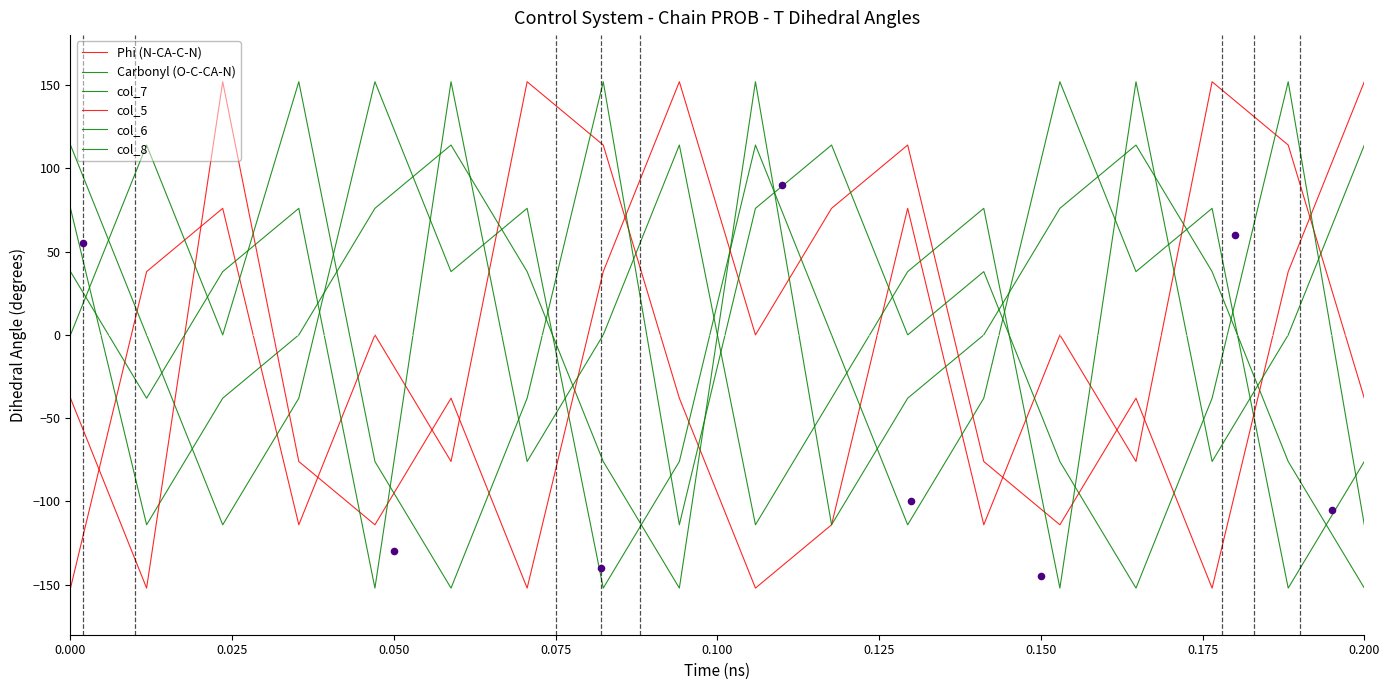

Which series has the largest total across all categories?

col_6